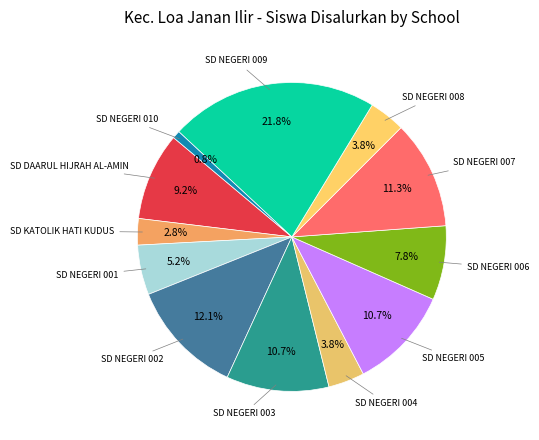

Which category has the biggest portion of the pie?

SD NEGERI 009